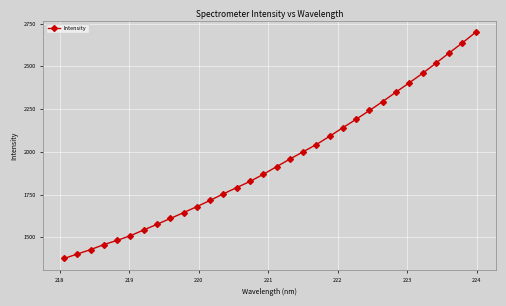

What is the value of the 26th point from the left?

2349.3